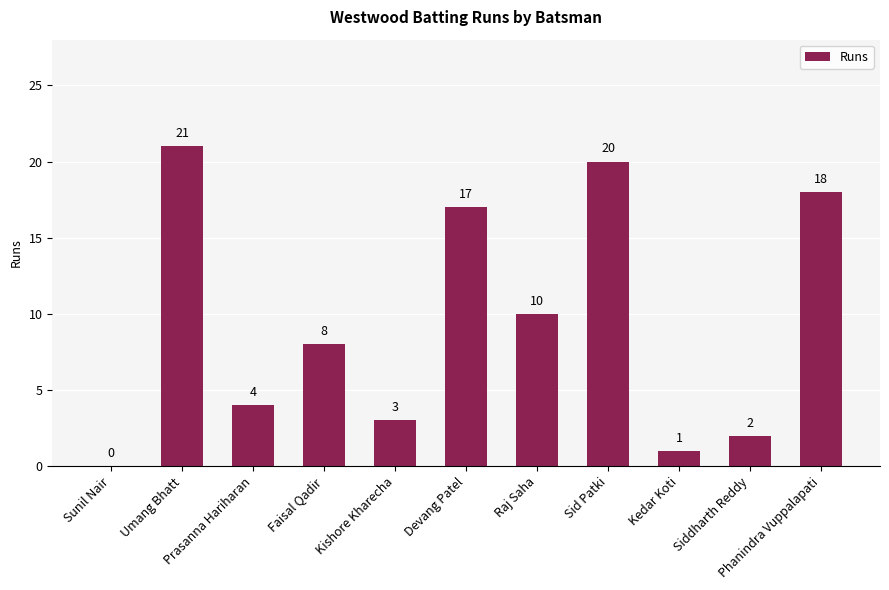

What is the greatest value displayed?

21